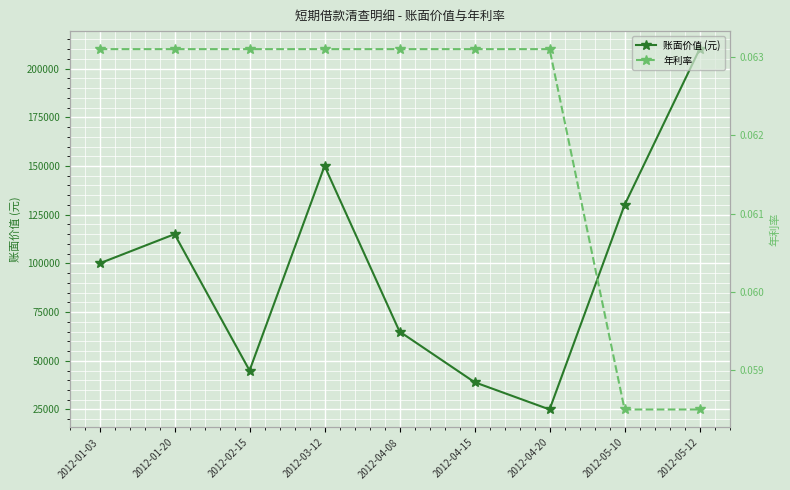

Reading left to right, list all the values displayed in this chart.

账面价值 (元): 2012-01-03=100000.0	2012-01-20=115000.0	2012-02-15=45000.0	2012-03-12=150000.0	2012-04-08=65000.0	2012-04-15=39000.0	2012-04-20=25000.0	2012-05-10=130000.0	2012-05-12=210000.0
年利率: 2012-01-03=0.1	2012-01-20=0.1	2012-02-15=0.1	2012-03-12=0.1	2012-04-08=0.1	2012-04-15=0.1	2012-04-20=0.1	2012-05-10=0.1	2012-05-12=0.1